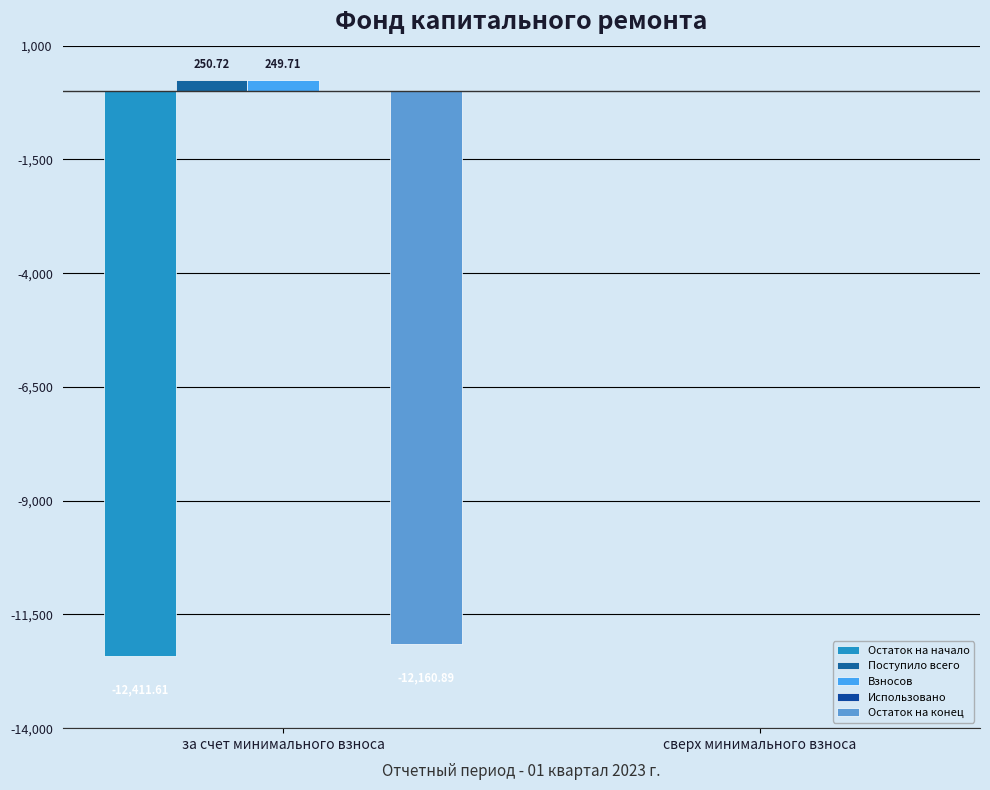

Does the chart contain stacked bars?

No